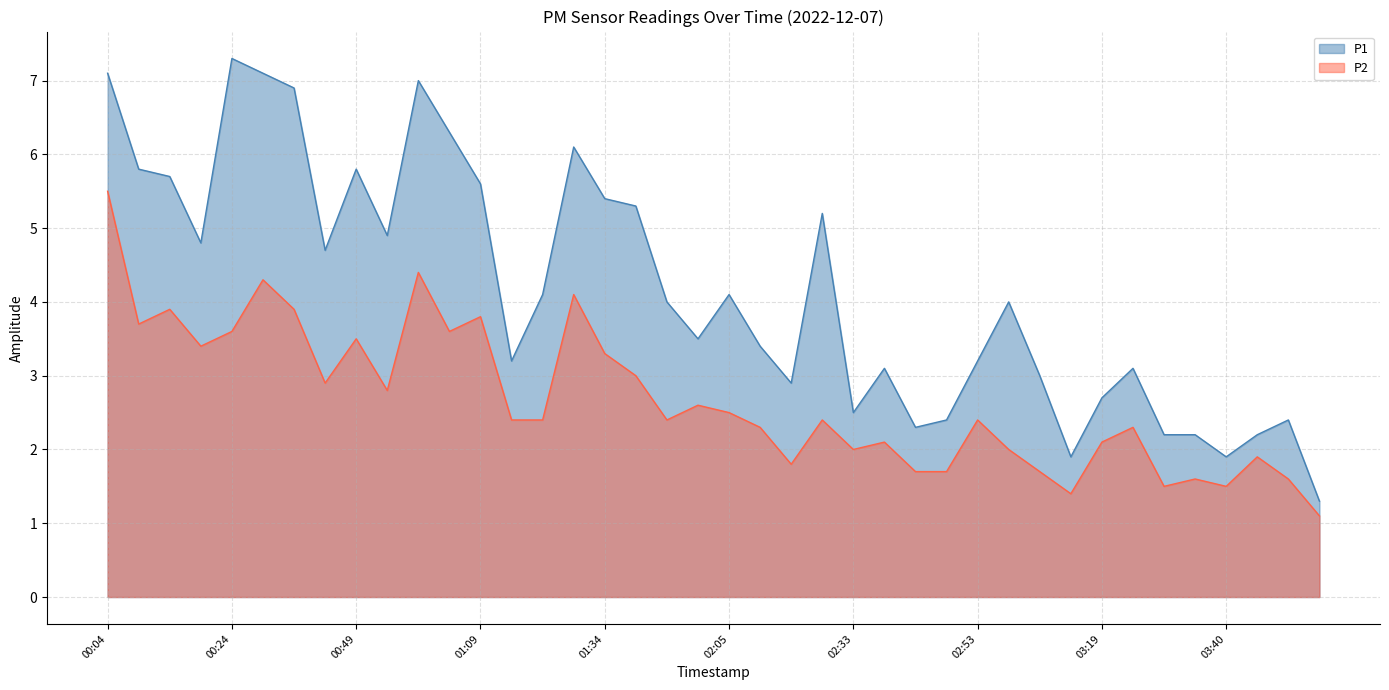

True or false: P2 has a value of 1.5 at 03:30.

True